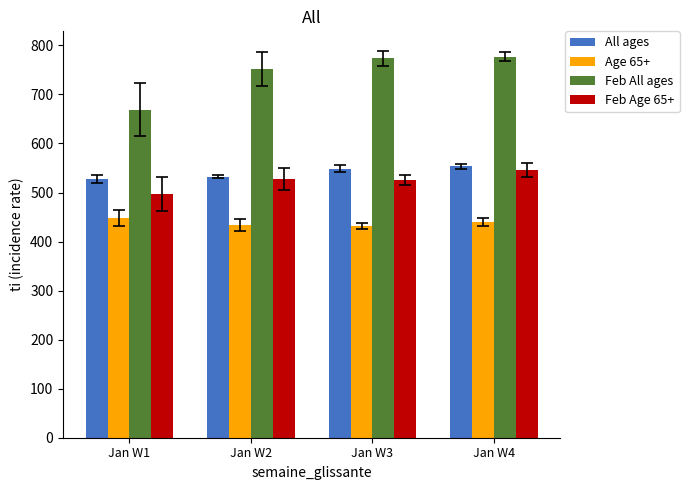

What is the sum of the Feb All ages values at Jan W3 and Jan W1?

1442.8